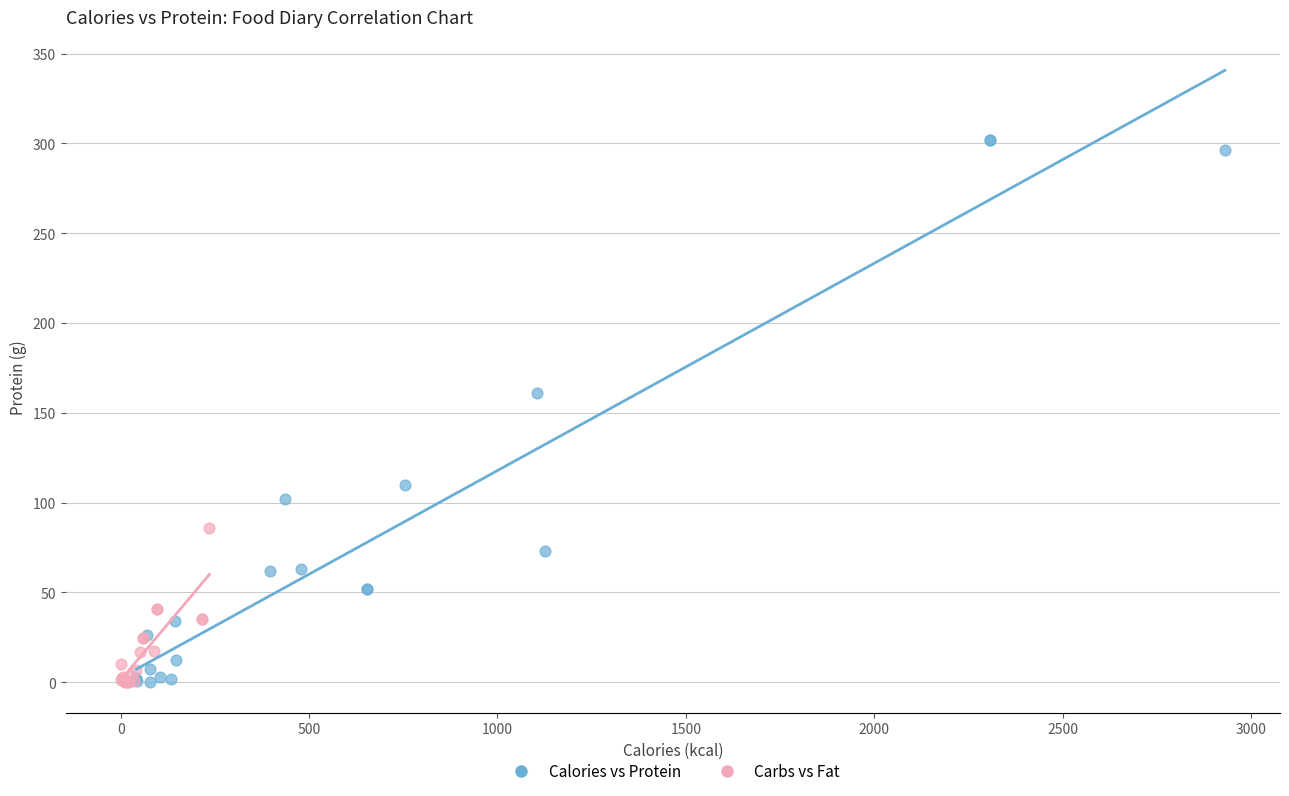

Which series reaches the maximum Y coordinate?

Calories vs Protein